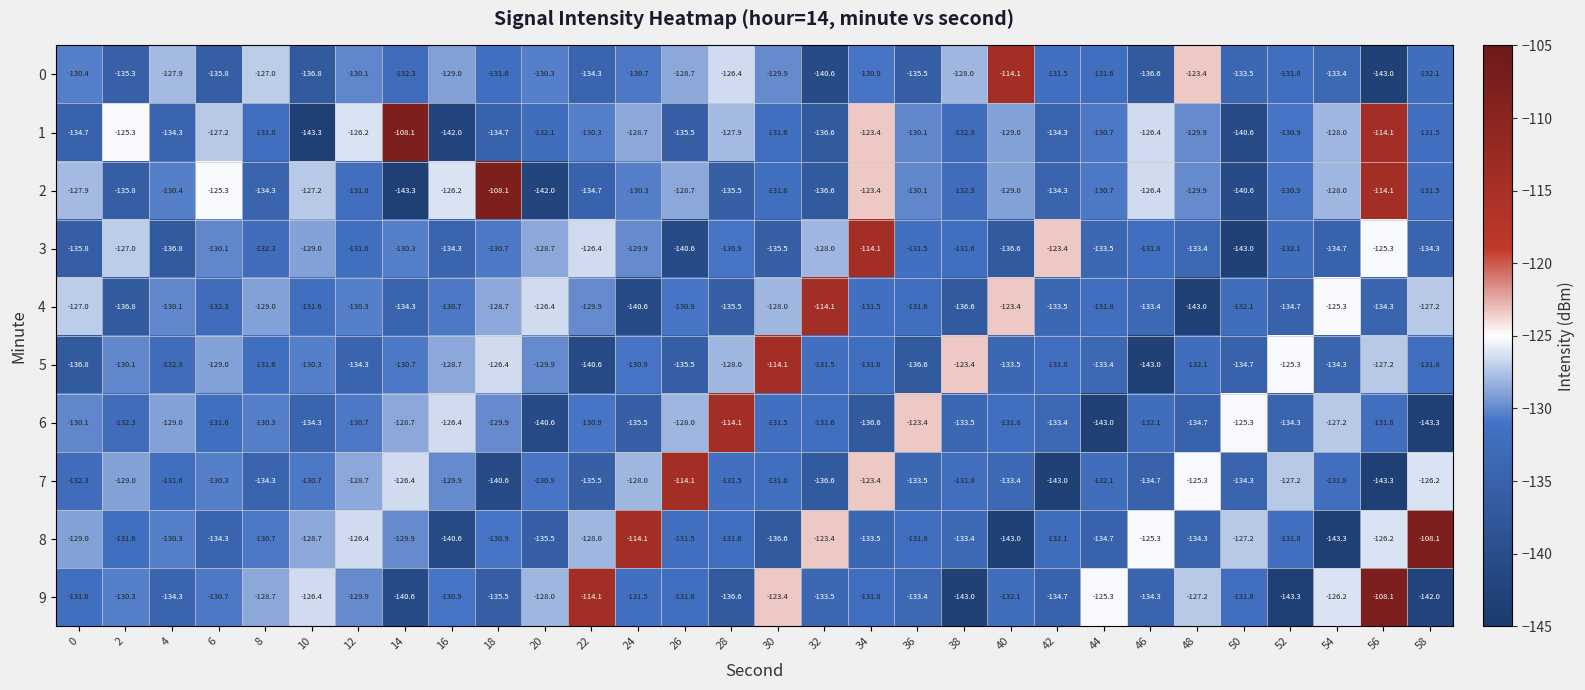

The value of 6 at 58 is -143.3. True or false?

True